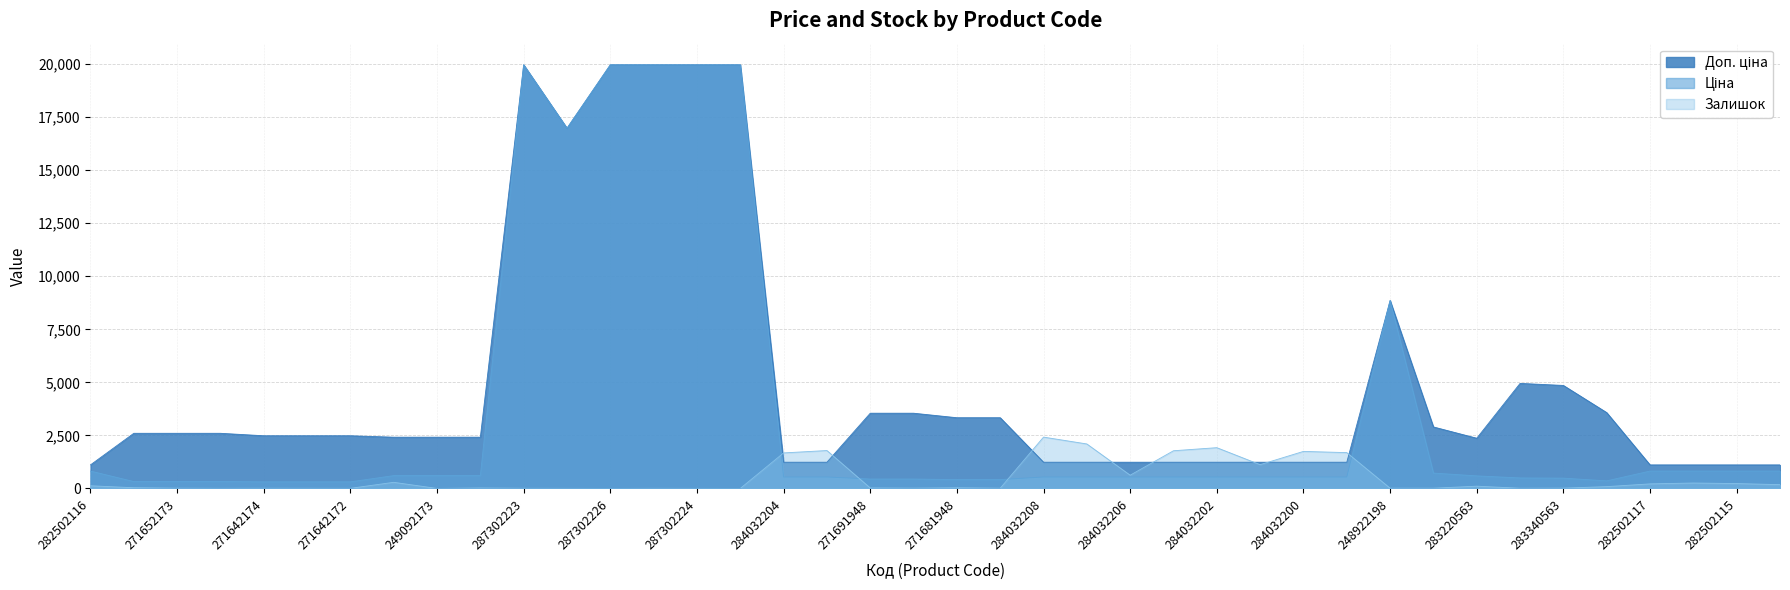

What is the sum of all Доп. ціна values?

198437.5